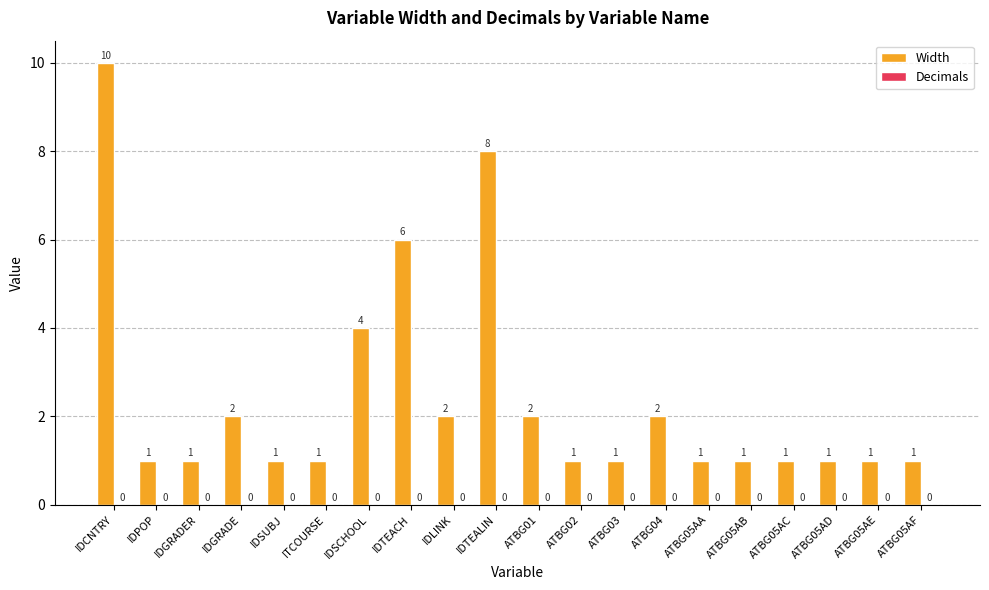

What is the change in value from IDTEALIN to ATBG01?

-6